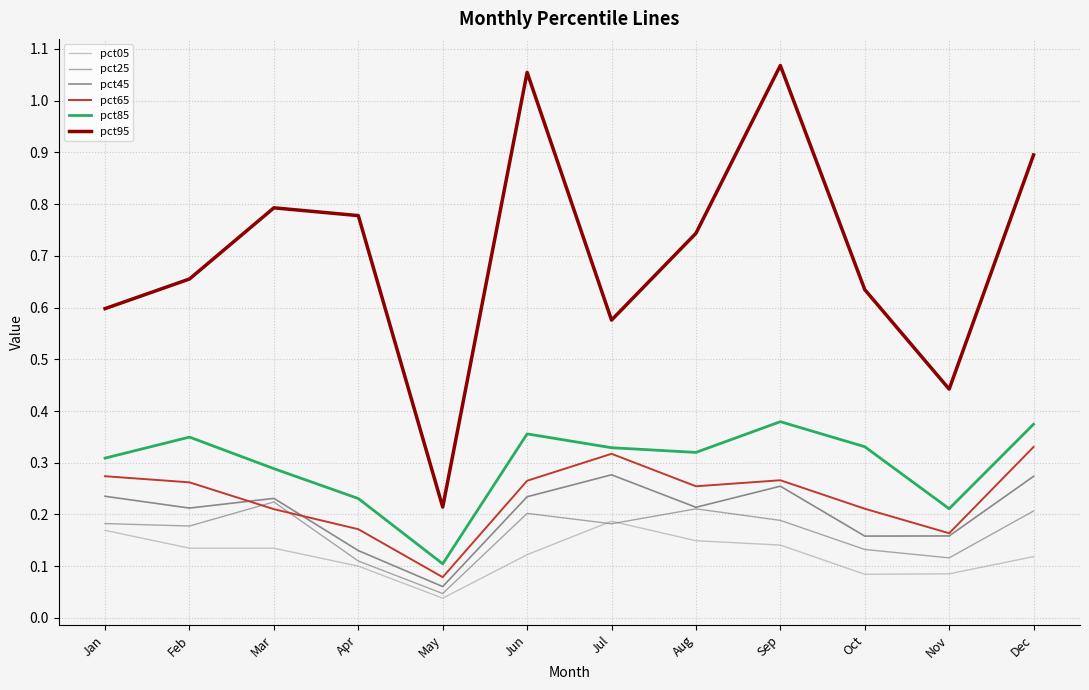

Where is the first local maximum for pct25?

Mar